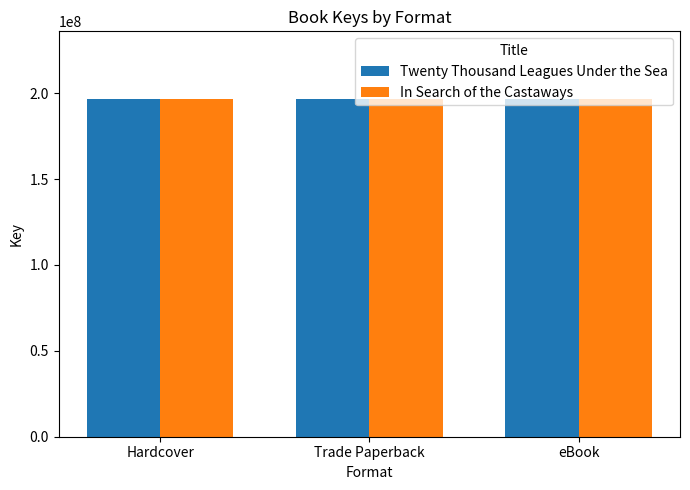

True or false: Twenty Thousand Leagues Under the Sea has a value of 51857303 at eBook.

False